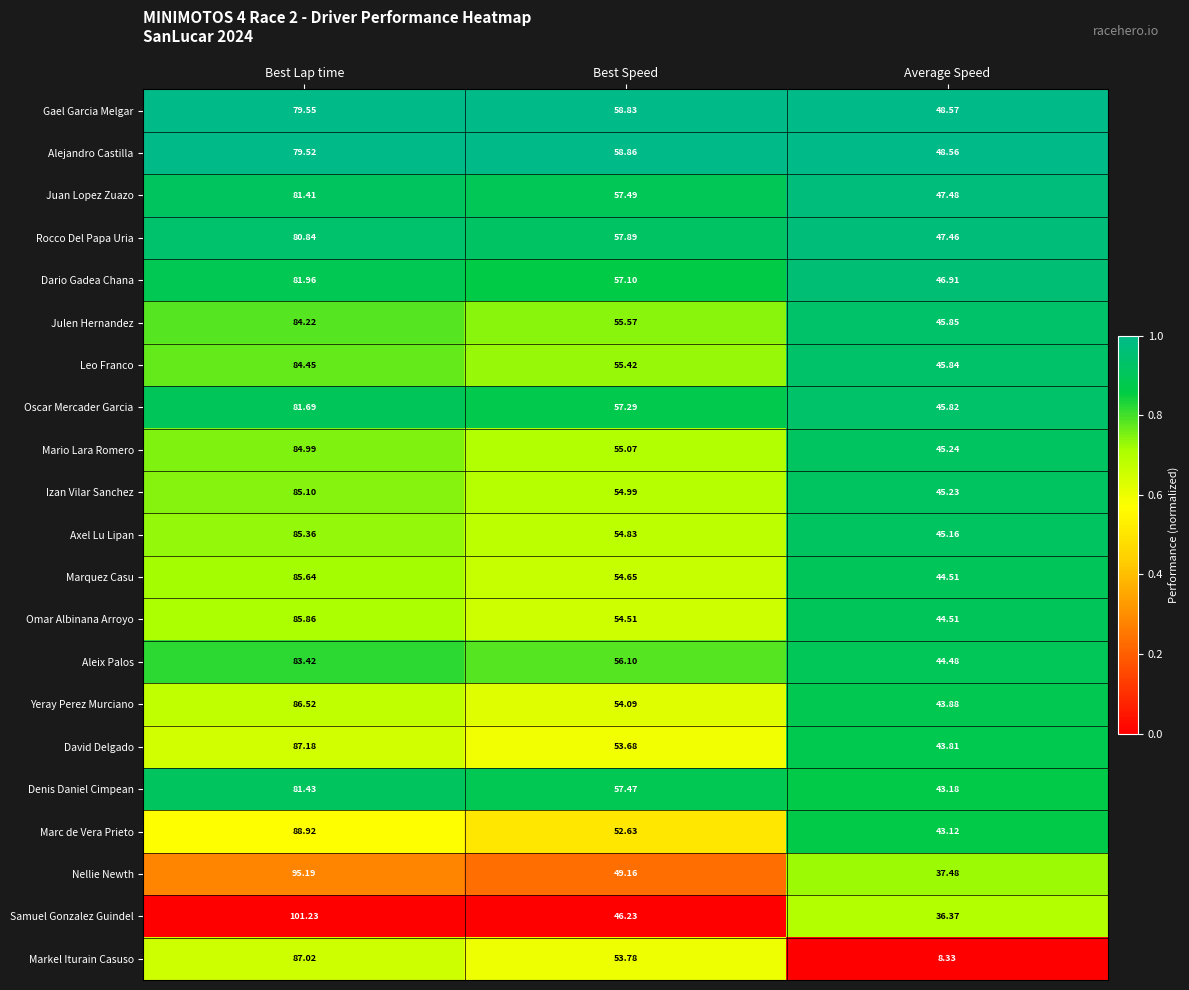

Count the number of data series in this chart.

21